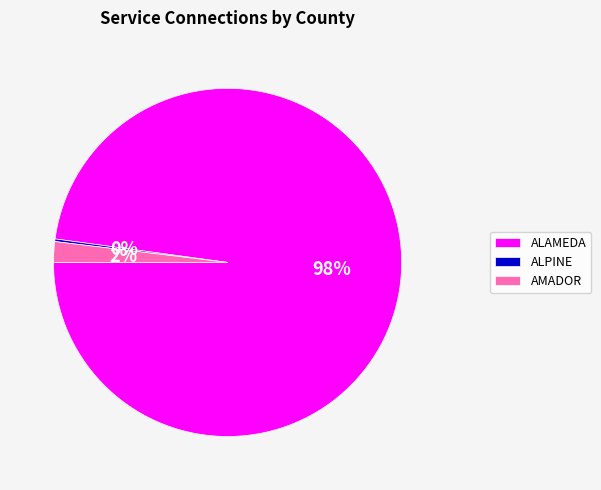

To the nearest percent, what percentage of the pie is AMADOR?

2%